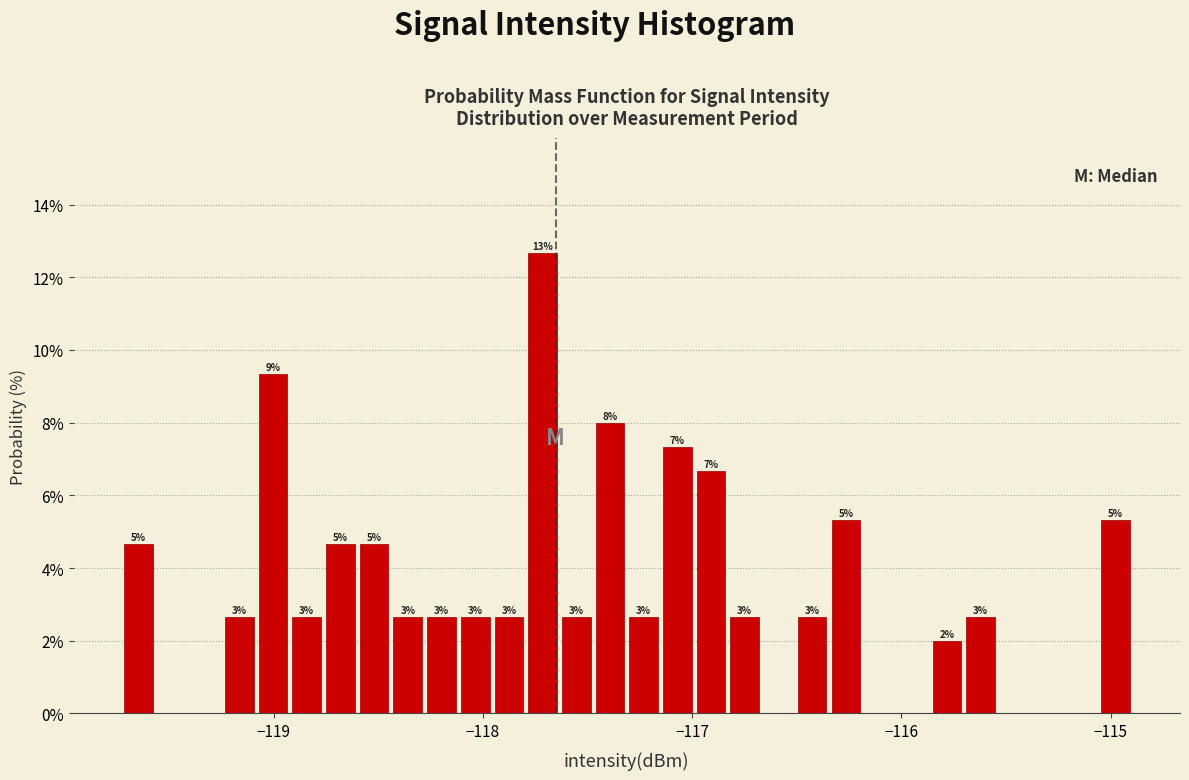

Read against the x-axis, roughly where is the centre of the tallest bar?

-117.7